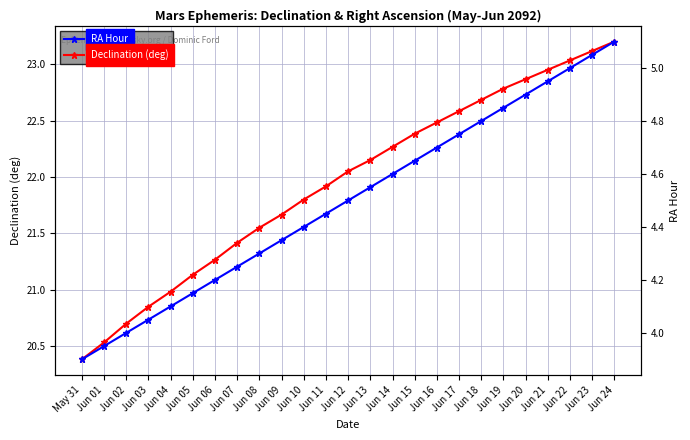

Is the value of Declination (deg) at Jun 22 greater than the value of RA Hour at Jun 11?

Yes